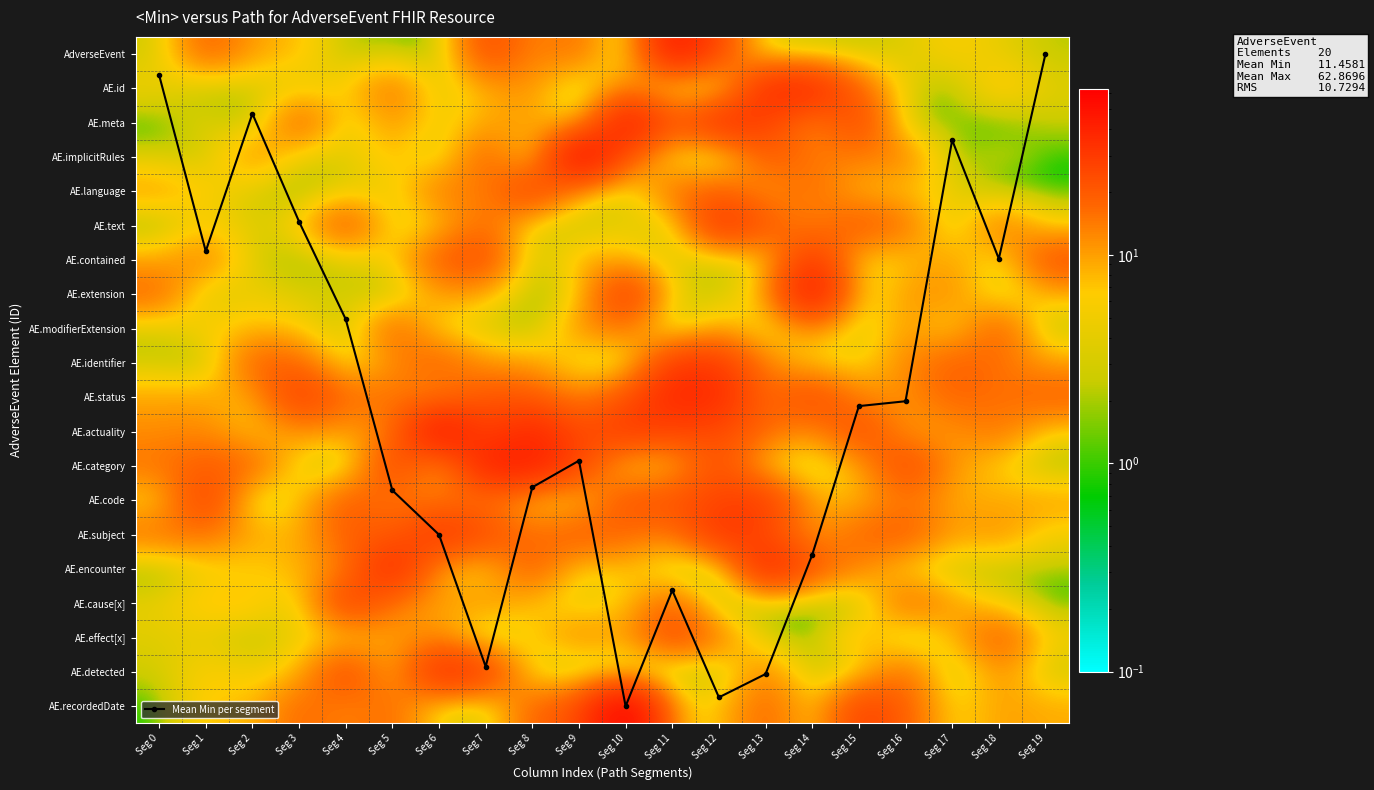

At how many categories does at least one series exceed 23?

15